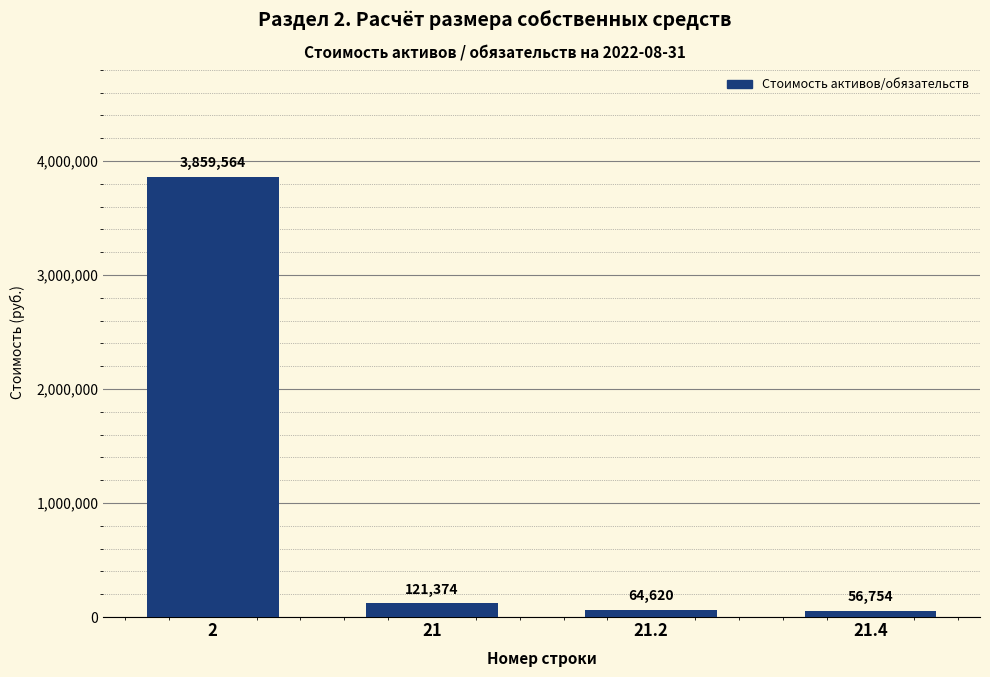

Where is the data nearest to the value 1958158?

21